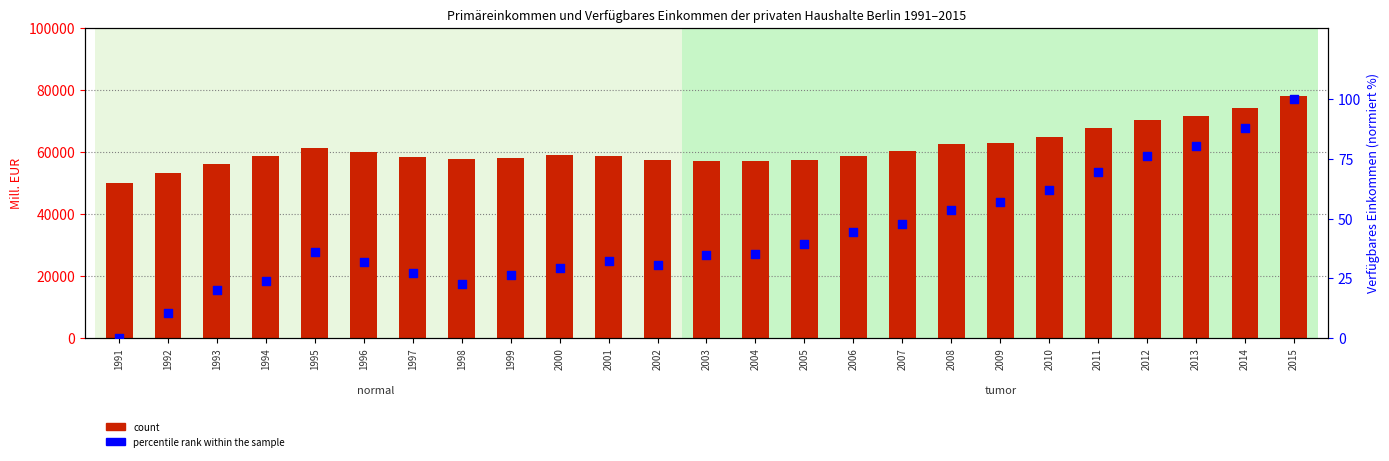

At which category is the sum across all series the highest?

2015